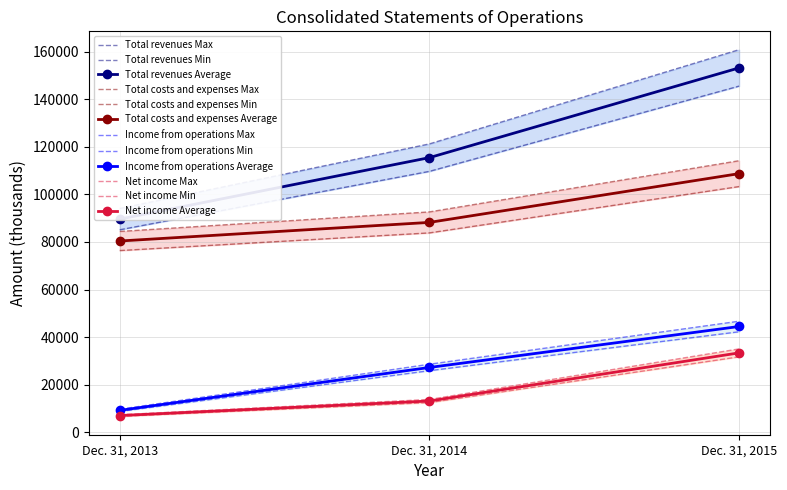

The value of Net income at Dec. 31, 2015 is 35039.6. True or false?

True